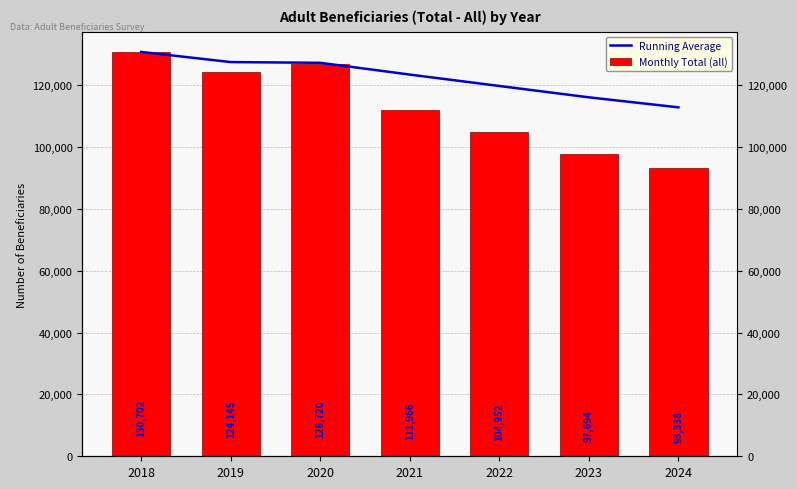

How many bars are there in total?

14